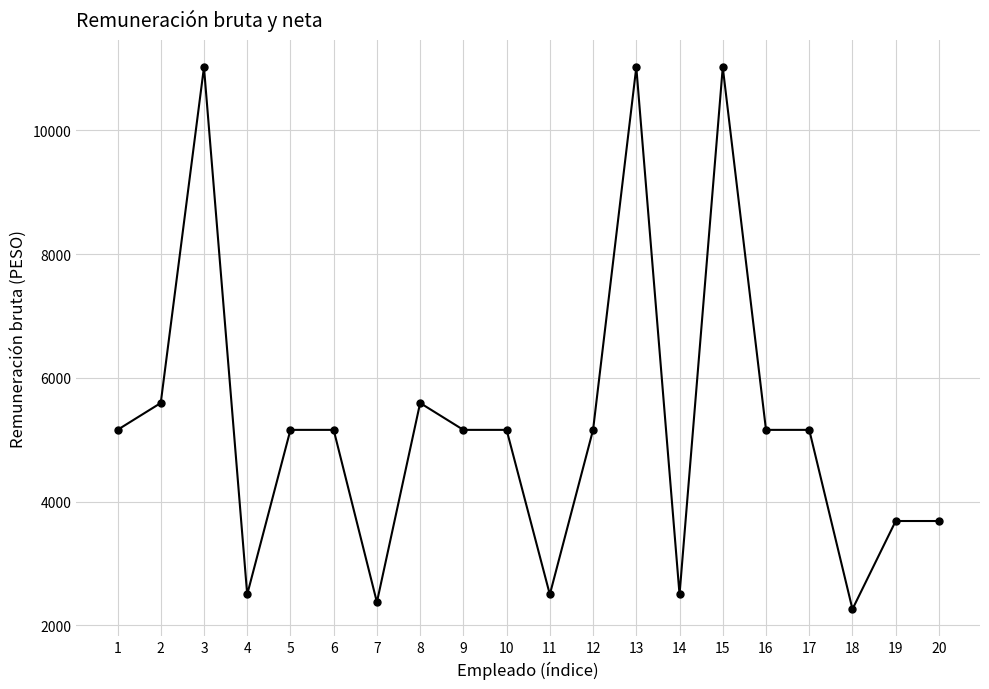

At which label does the data first exceed 5159?

1